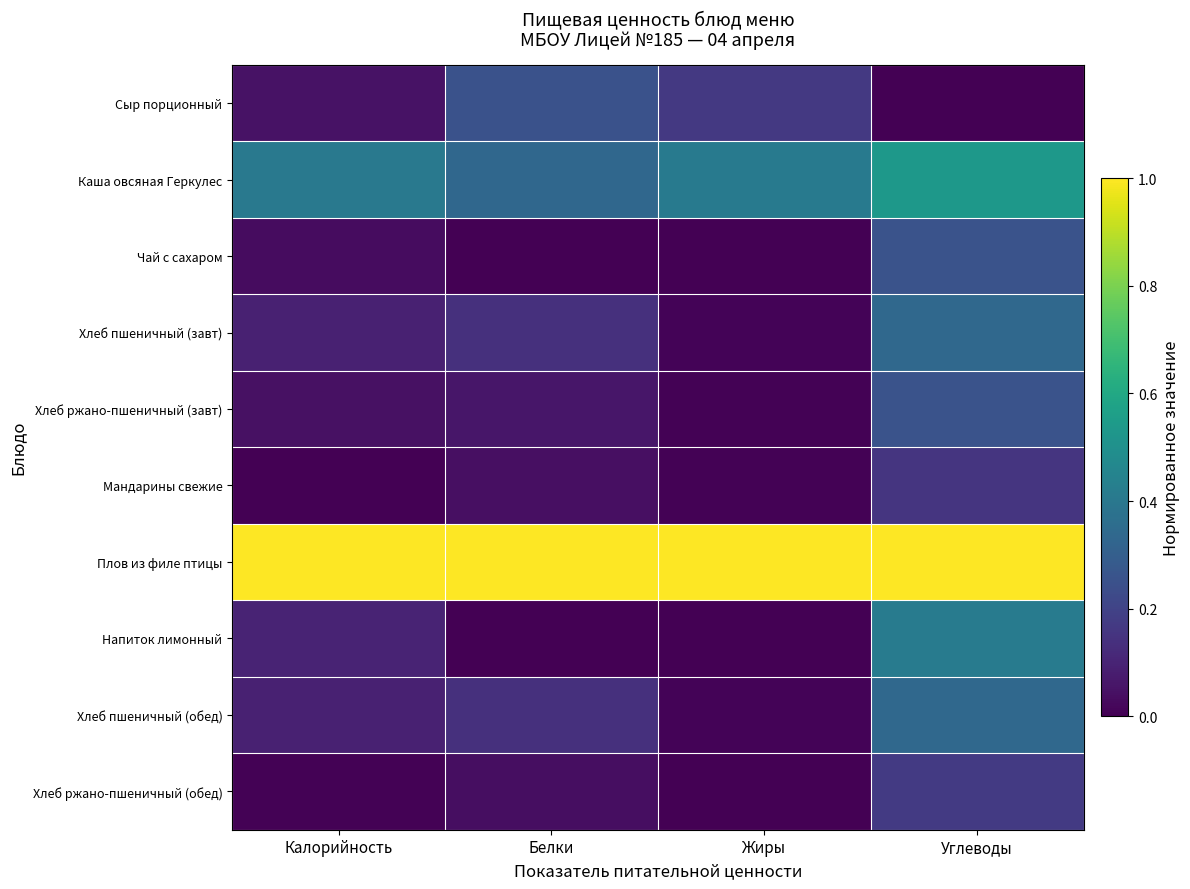

Reading right to left, transcribe all the data shown in this chart.

Сыр порционный: Углеводы=0.0	Жиры=0.2	Белки=0.3	Калорийность=0.1
Каша овсяная Геркулес: Углеводы=0.5	Жиры=0.4	Белки=0.3	Калорийность=0.4
Чай с сахаром: Углеводы=0.3	Жиры=0.0	Белки=0.0	Калорийность=0.0
Хлеб пшеничный (завт): Углеводы=0.3	Жиры=0.0	Белки=0.1	Калорийность=0.1
Хлеб ржано-пшеничный (завт): Углеводы=0.3	Жиры=0.0	Белки=0.1	Калорийность=0.0
Мандарины свежие: Углеводы=0.2	Жиры=0.0	Белки=0.0	Калорийность=0.0
Плов из филе птицы: Углеводы=1.0	Жиры=1.0	Белки=1.0	Калорийность=1.0
Напиток лимонный: Углеводы=0.4	Жиры=0.0	Белки=0.0	Калорийность=0.1
Хлеб пшеничный (обед): Углеводы=0.3	Жиры=0.0	Белки=0.1	Калорийность=0.1
Хлеб ржано-пшеничный (обед): Углеводы=0.2	Жиры=0.0	Белки=0.0	Калорийность=0.0